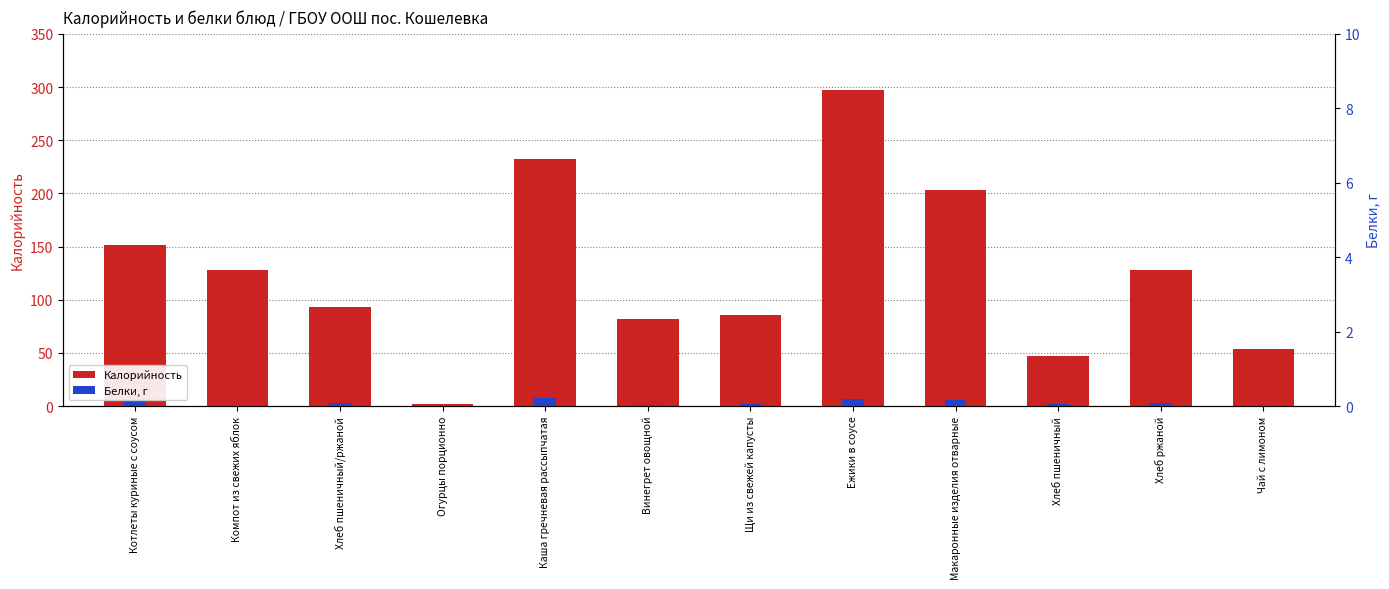

At which label does Калорийность reach its peak?

Ежики в соусе